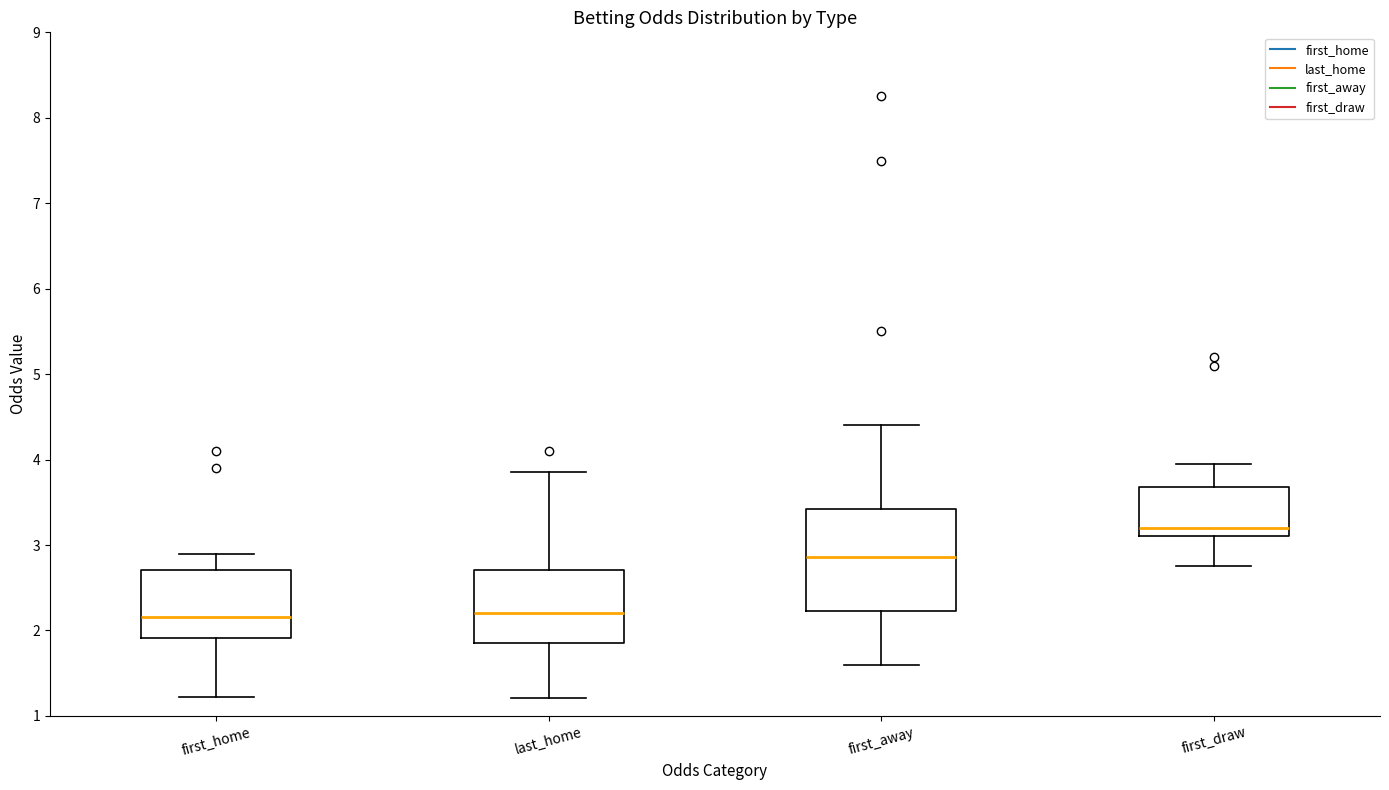

Comparing the boxes themselves (not the whiskers), which one is the tallest?

first_away